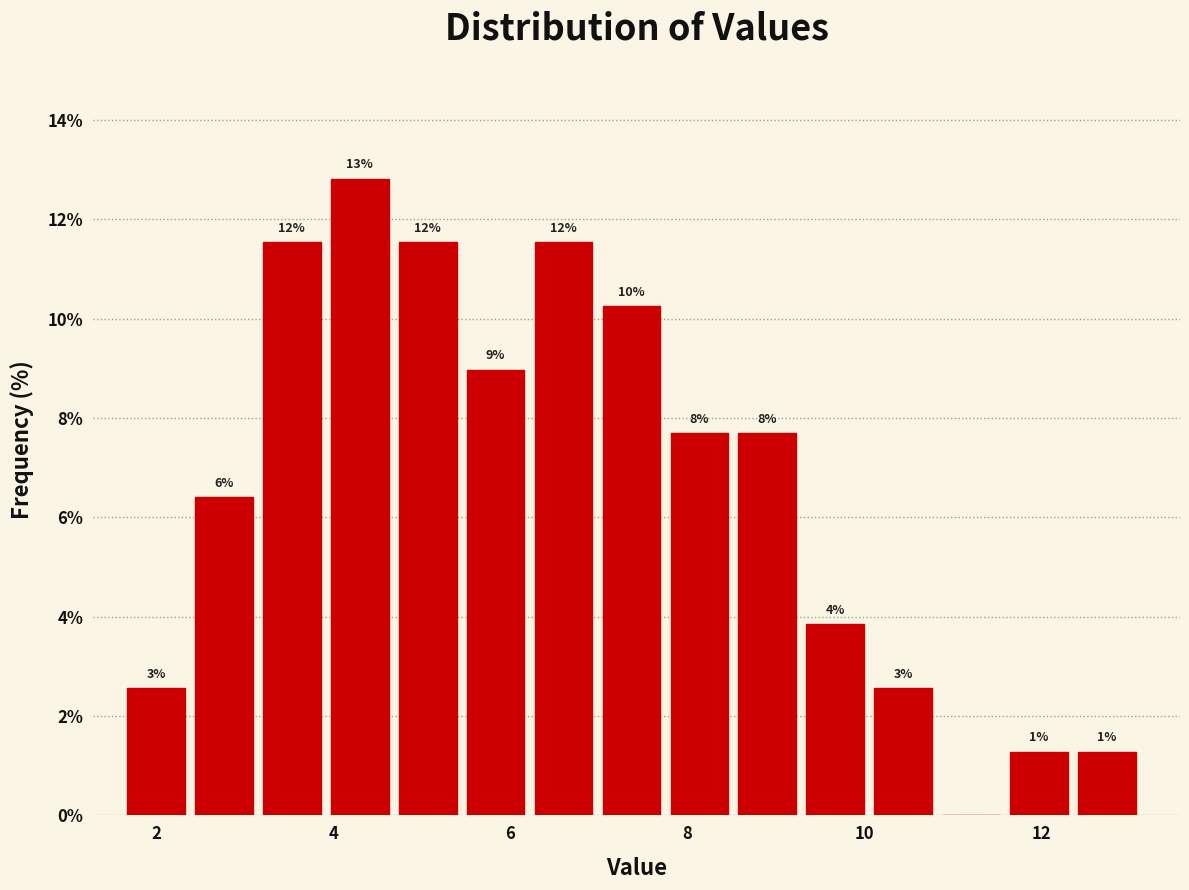

Around what value on the x-axis is the tallest bar? Give the approximate position of its centre, as read against the axis.

4.2